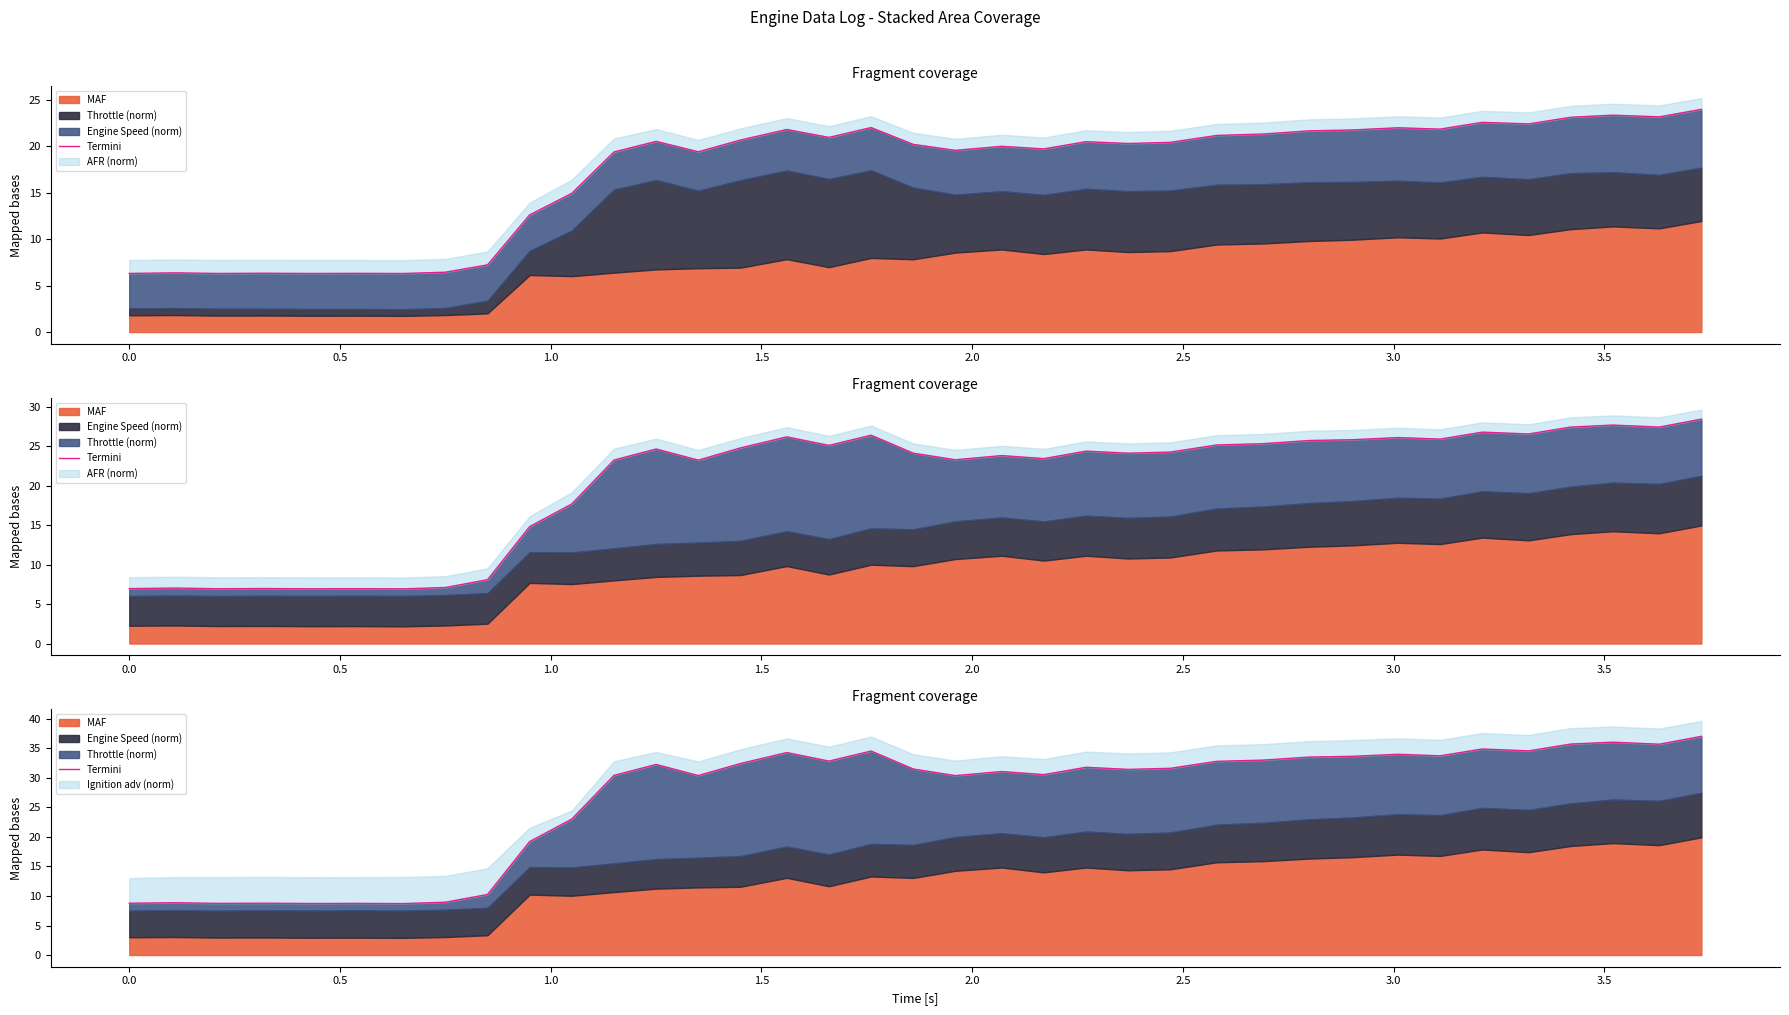

The value at 24 is 48.3. True or false?

False